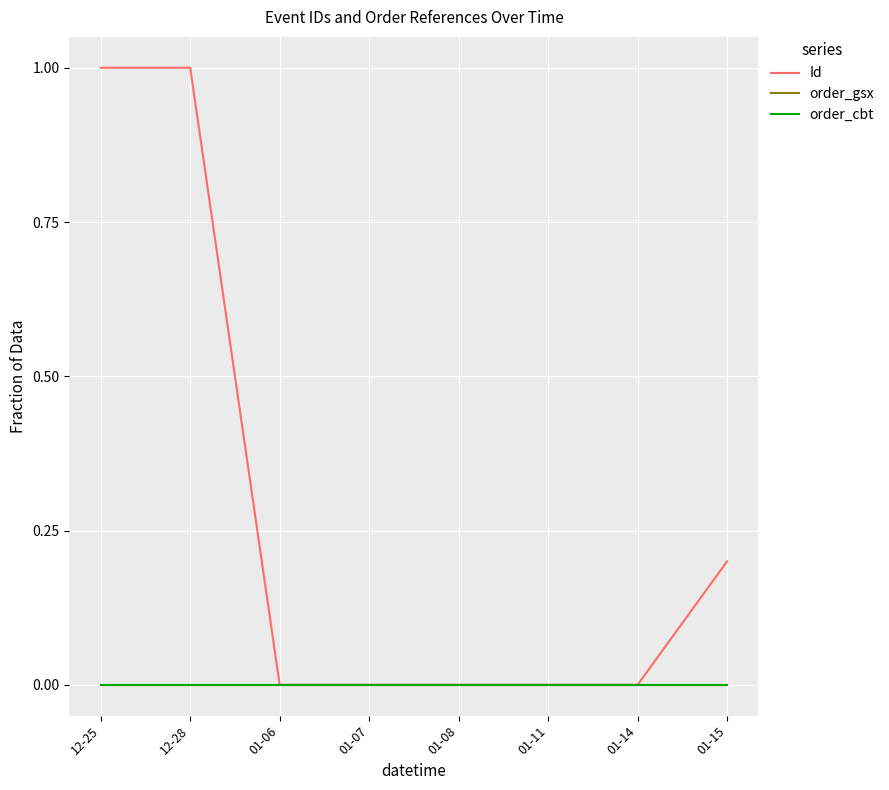

List the series in order of their peak value, highest first.

Id, order_gsx, order_cbt